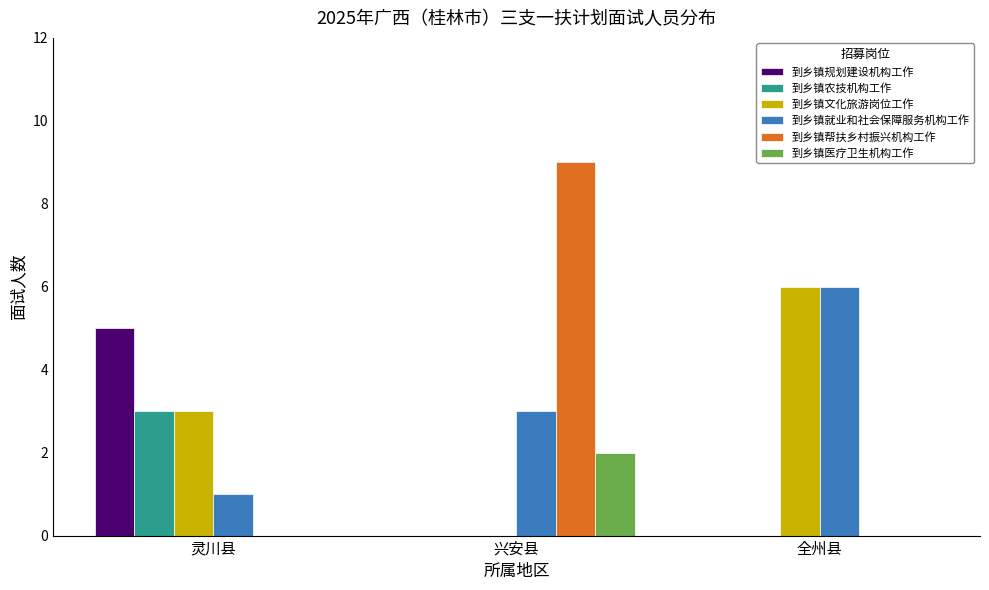

Count the number of data series in this chart.

6